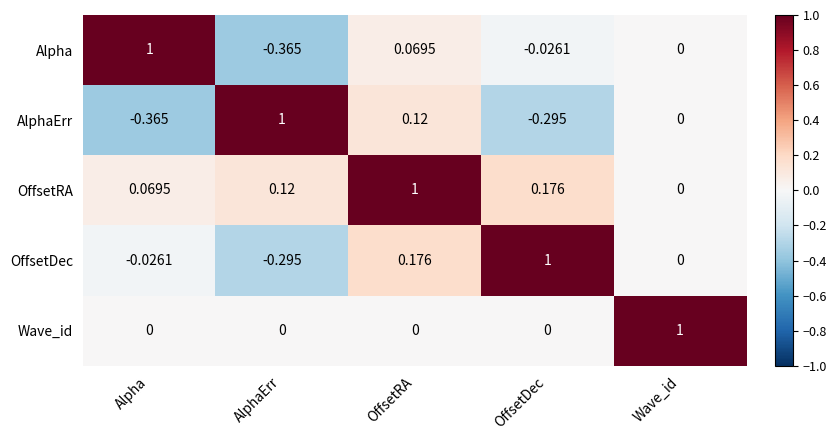

Which category has the highest value in the Wave_id series?

Wave_id